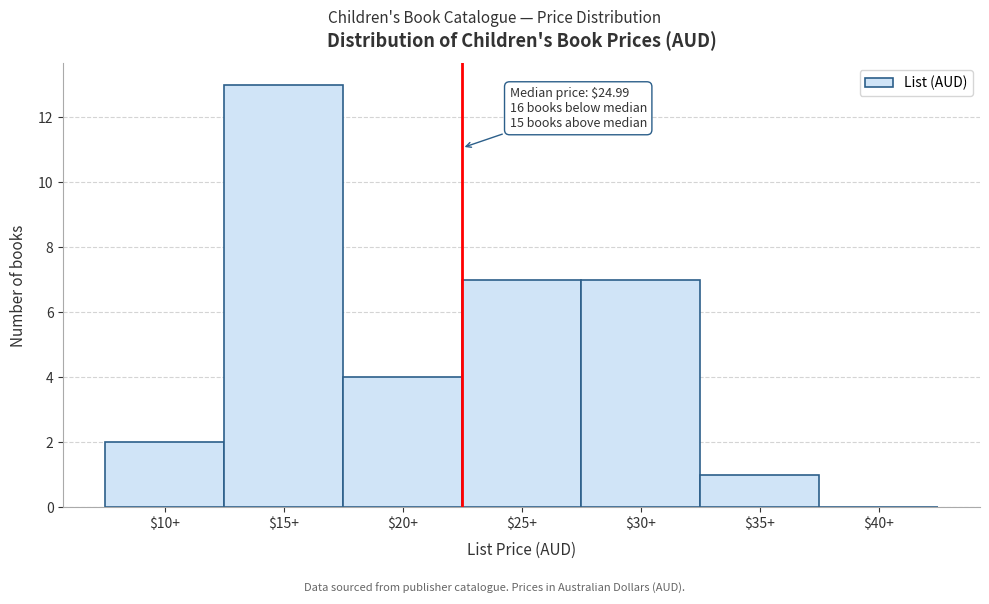

Which category has the highest value across all series?

$15+